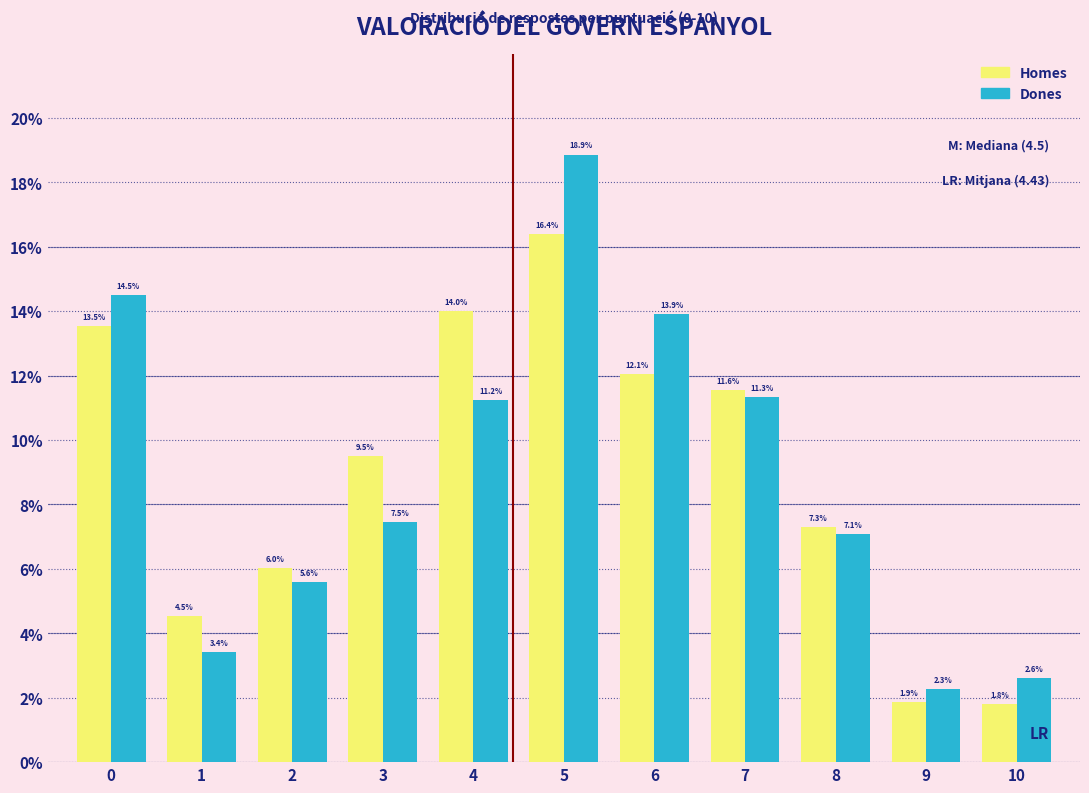

Reading left to right, extract all data points from this chart.

Homes: 0=13.5	1=4.5	2=6.0	3=9.5	4=14.0	5=16.4	6=12.1	7=11.6	8=7.3	9=1.9	10=1.8
Dones: 0=14.5	1=3.4	2=5.6	3=7.5	4=11.2	5=18.9	6=13.9	7=11.3	8=7.1	9=2.3	10=2.6